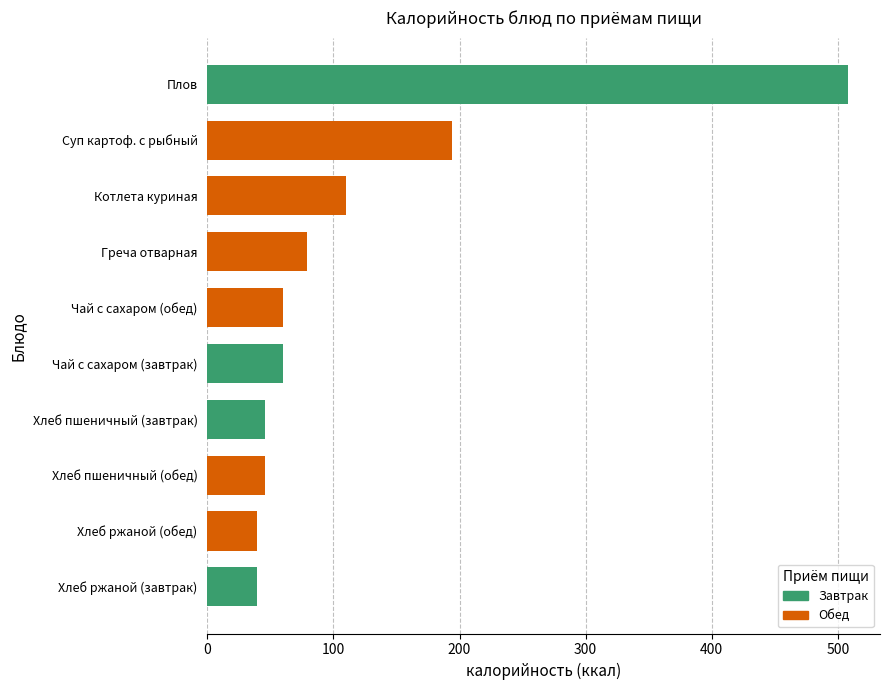

What is the maximum value for Калорийность?

508.0